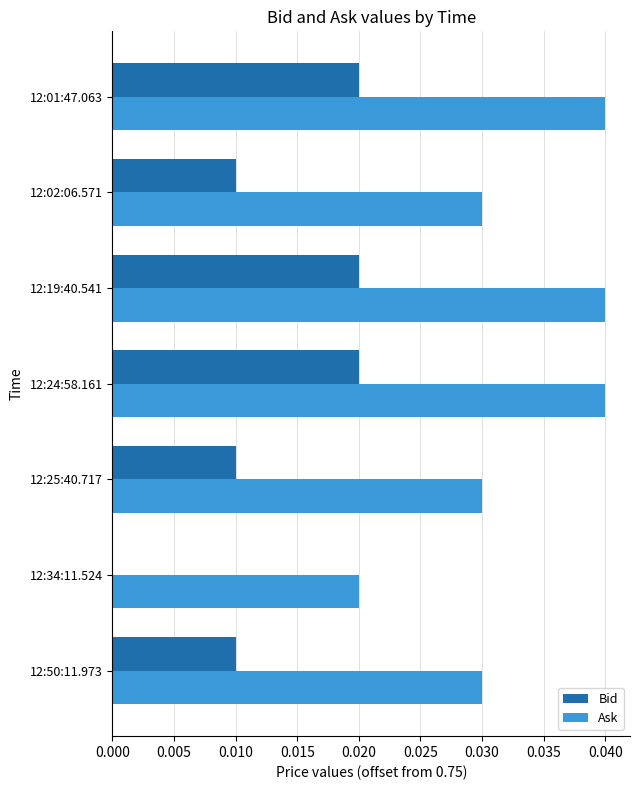

The value of Bid at 12:02:06.571 is 0.0. True or false?

True